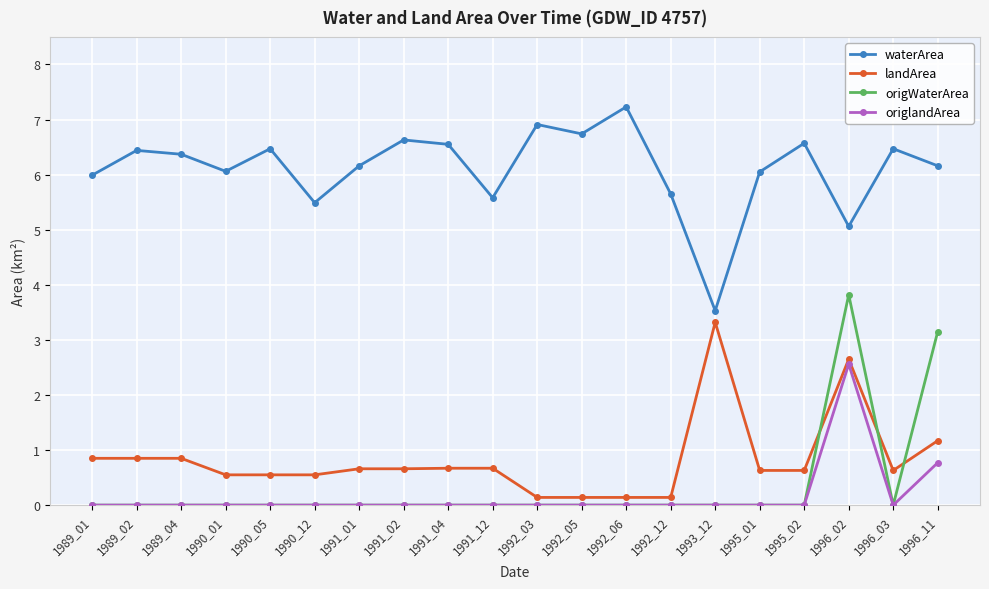

Is it true that landArea equals 0.6 at 1995_02?

True